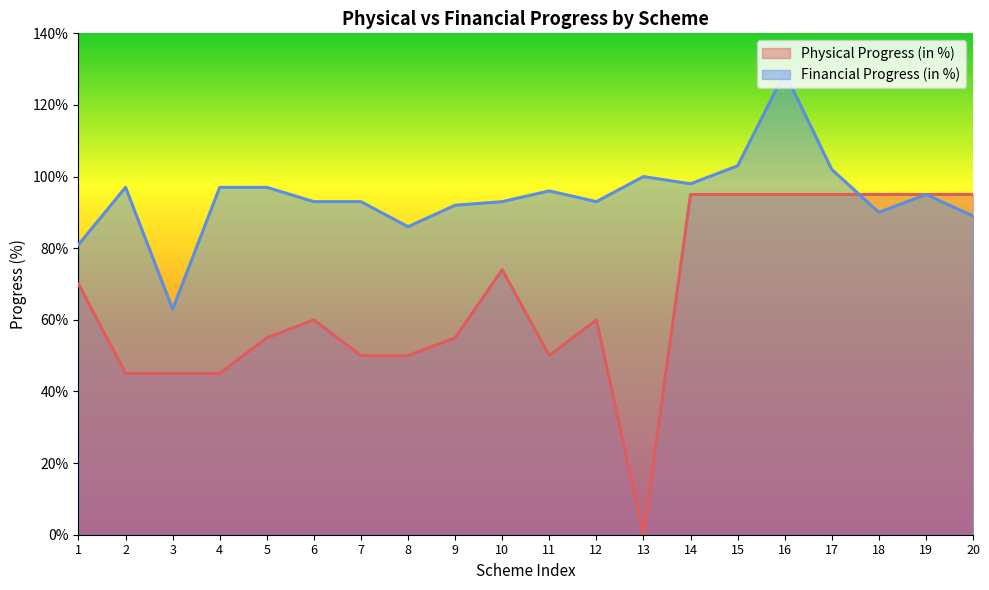

What is the average value of the Financial Progress (in %) series?

94